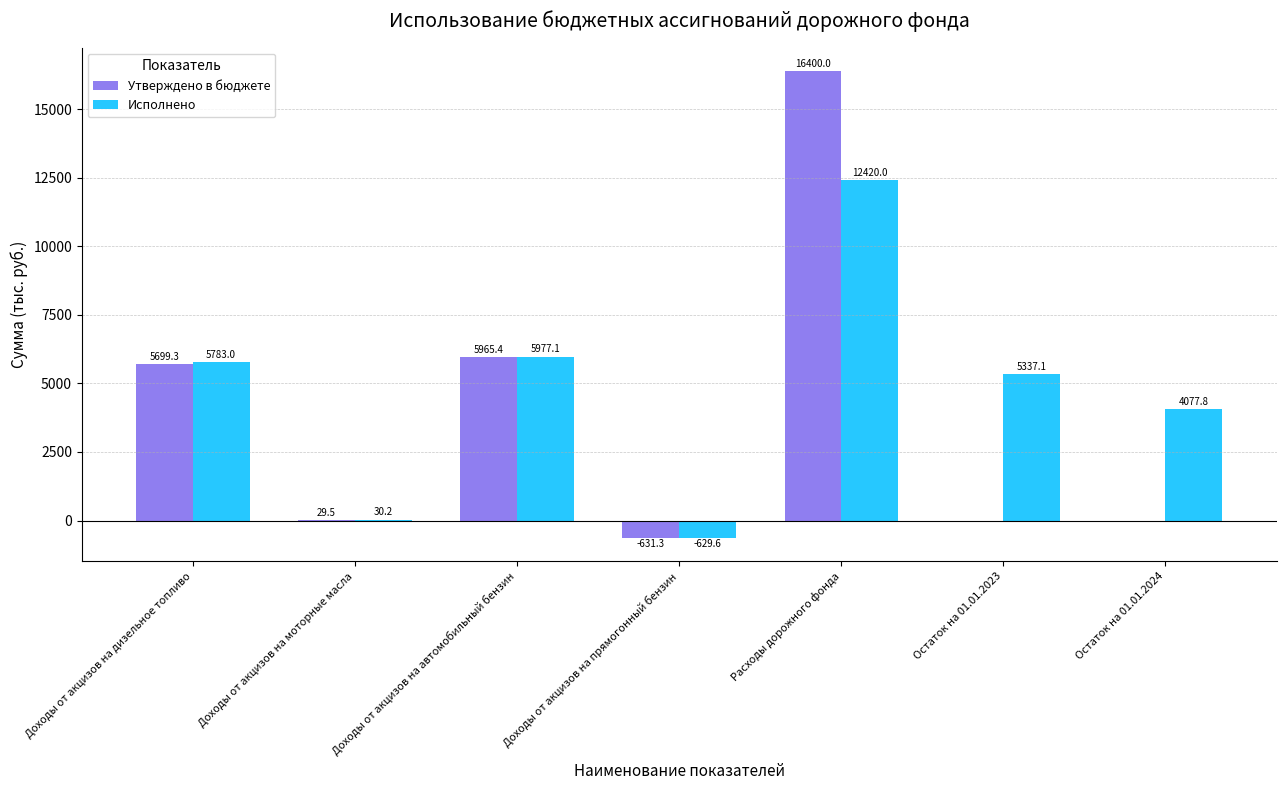

At which label does Утверждено в бюджете reach its peak?

Расходы дорожного фонда